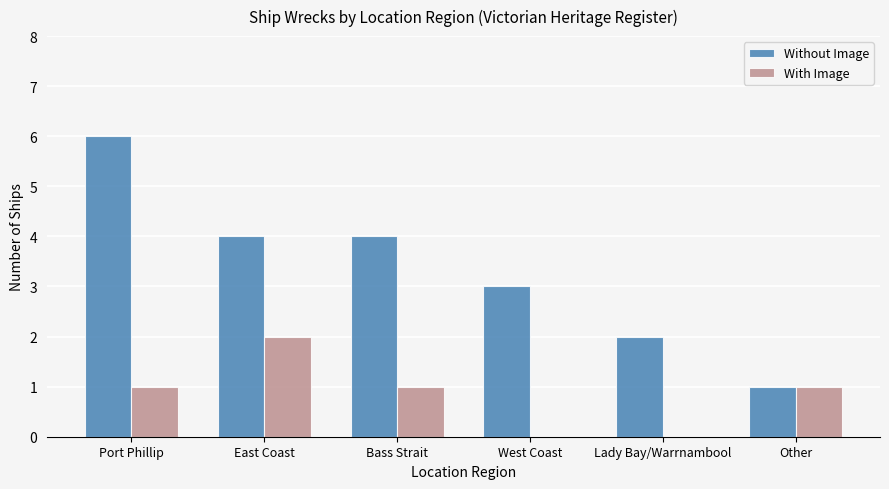

Is the value of Without Image at Other greater than the value of With Image at East Coast?

No